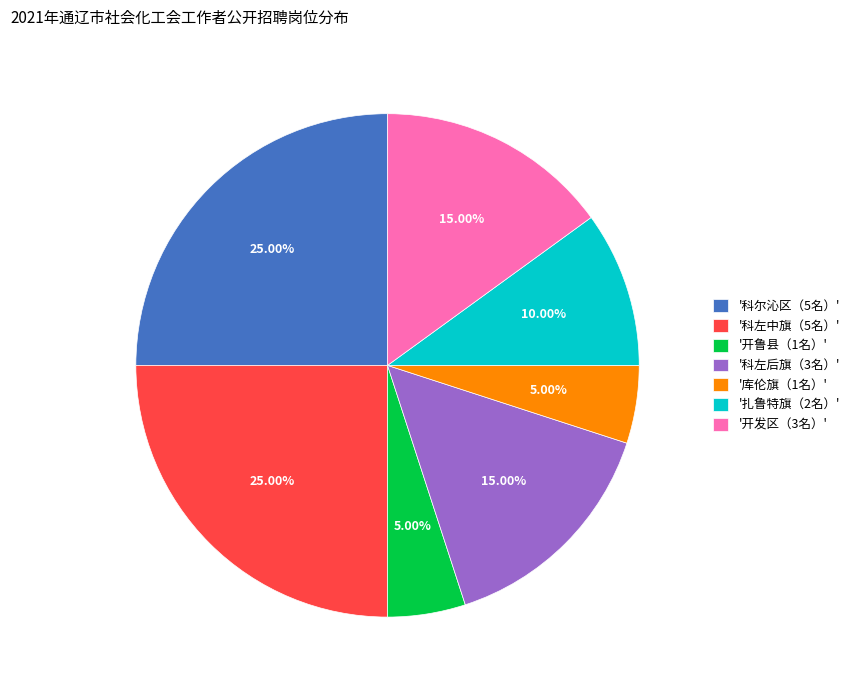

Is the sum of '开鲁县（1名）' and '科尔沁区（5名）' greater than half?

No